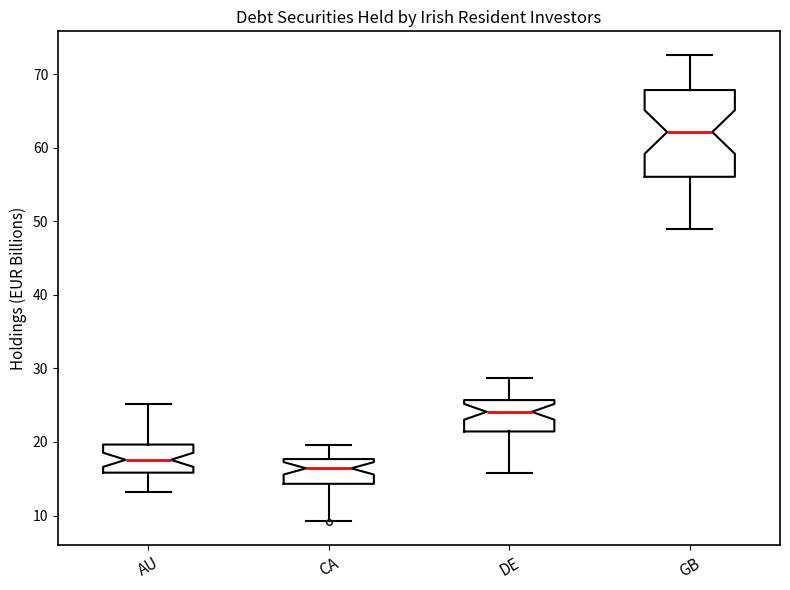

Which box has the highest median line?

GB